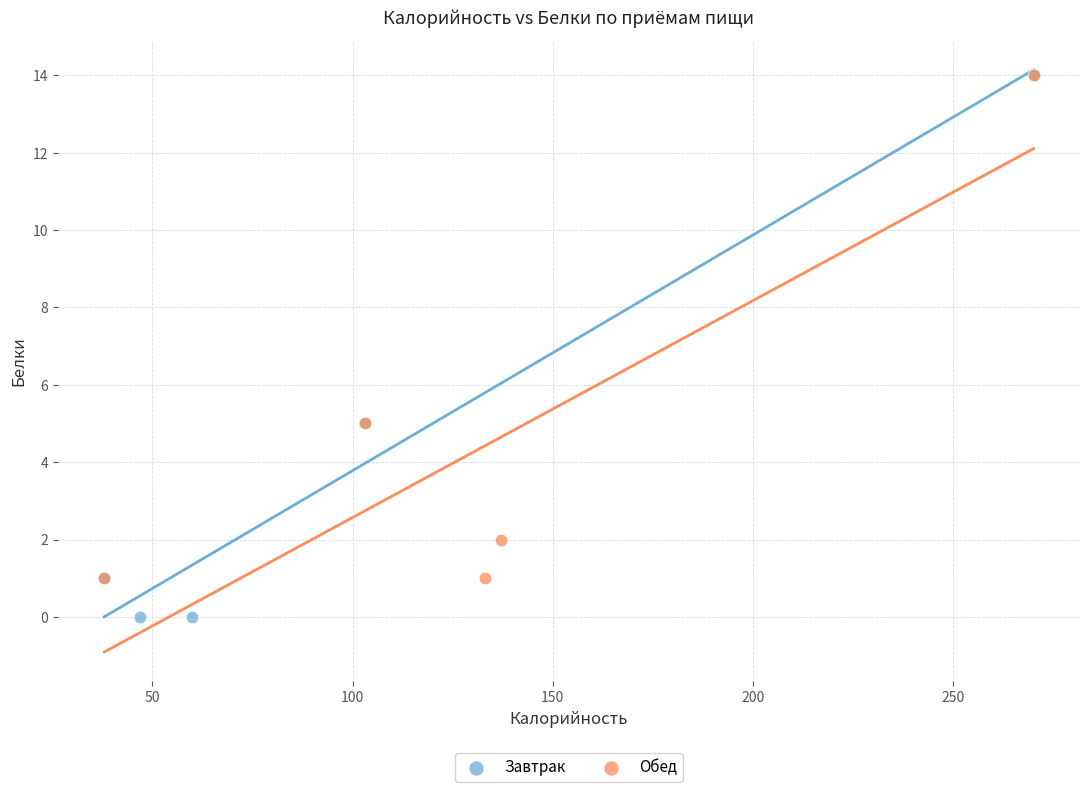

Which series contains the lowest Y value?

Завтрак